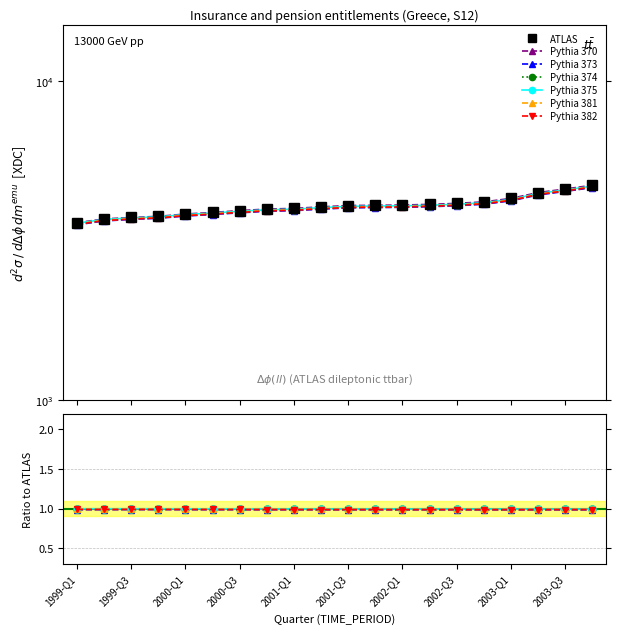

What is the sum of all values?

81236.2